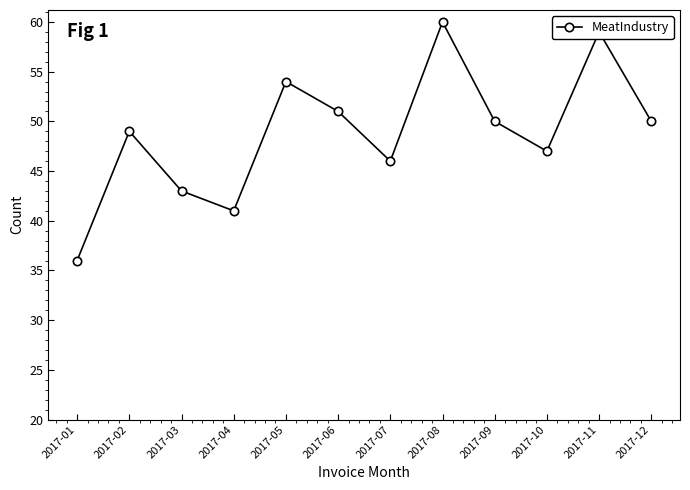

What is the ratio of the value at 2017-04 to the value at 2017-06?

0.8